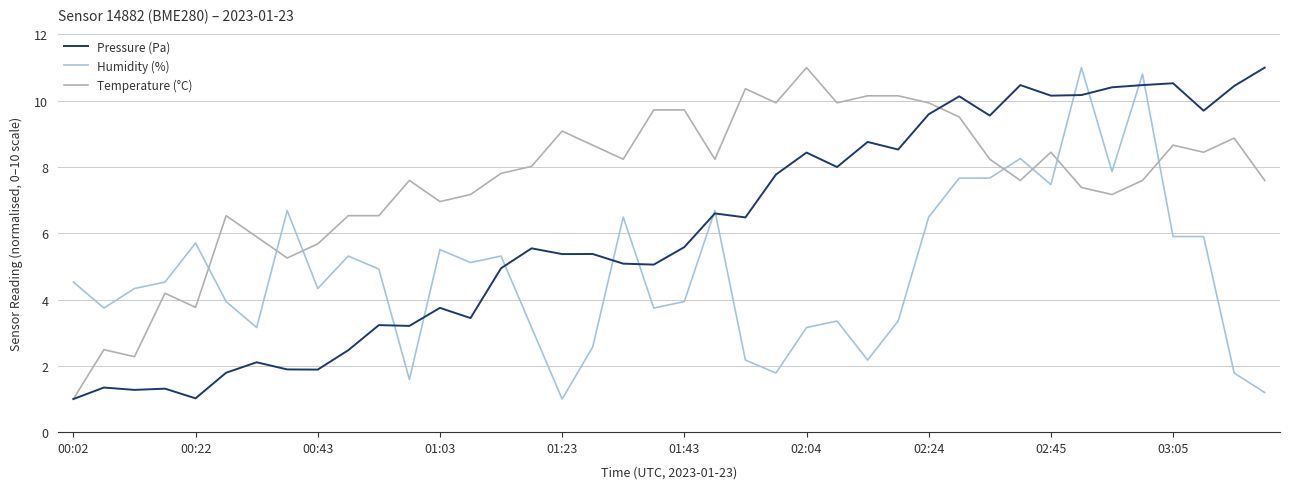

How many lines are shown in the chart?

3